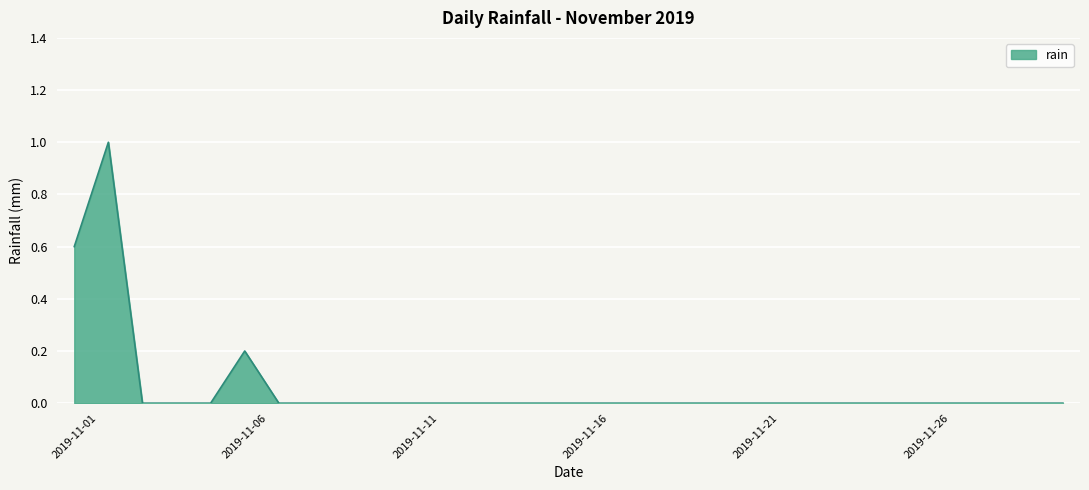

What is the greatest value displayed?

1.0